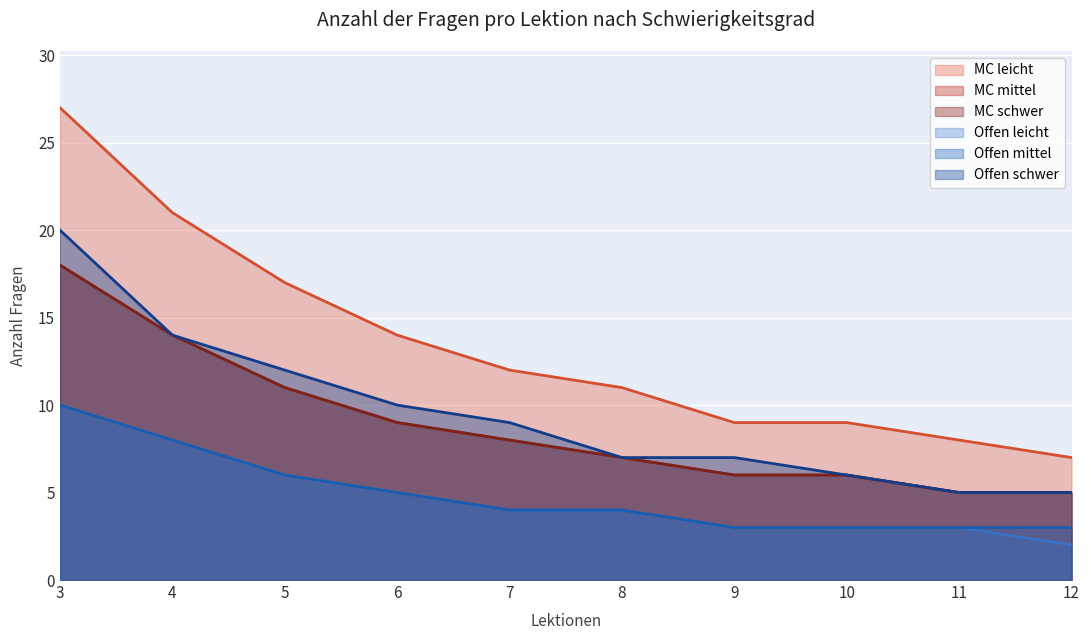

Where is MC leicht nearest to the value 17?

5